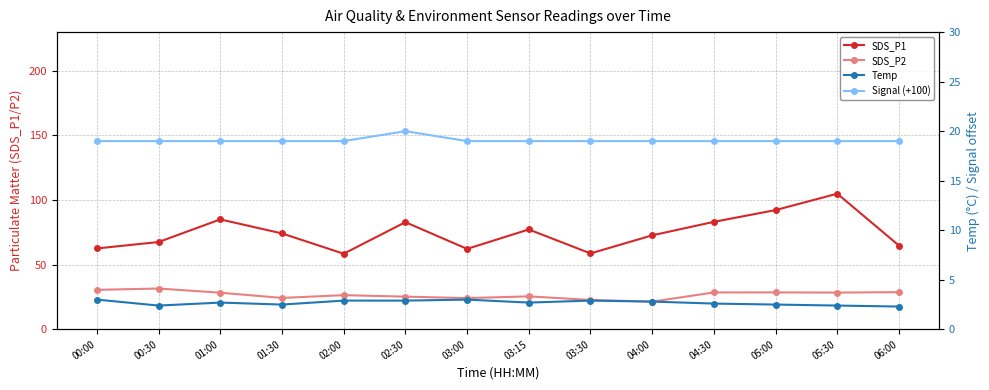

What are all the series names shown in the legend?

SDS_P1, SDS_P2, Temp, Signal (+100)